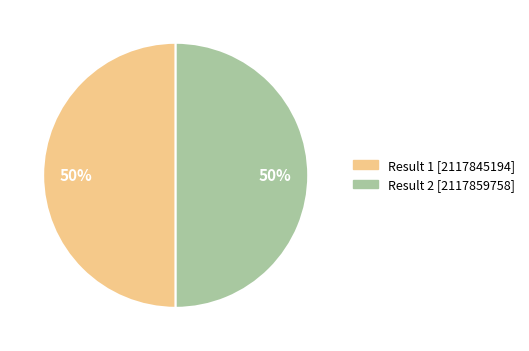

To the nearest percent, what portion does Result 1 represent?

50%